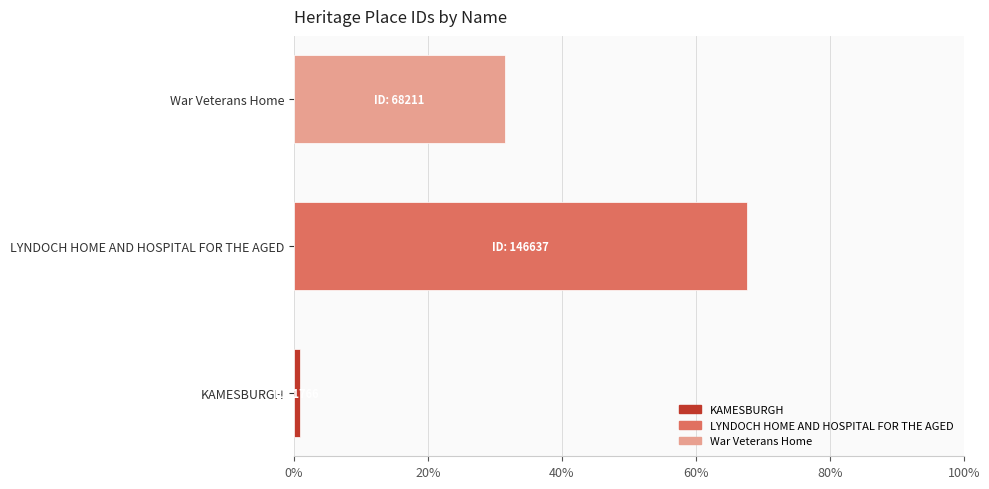

True or false: War Veterans Home has a value of 31.5 at LYNDOCH HOME AND HOSPITAL FOR THE AGED.

True